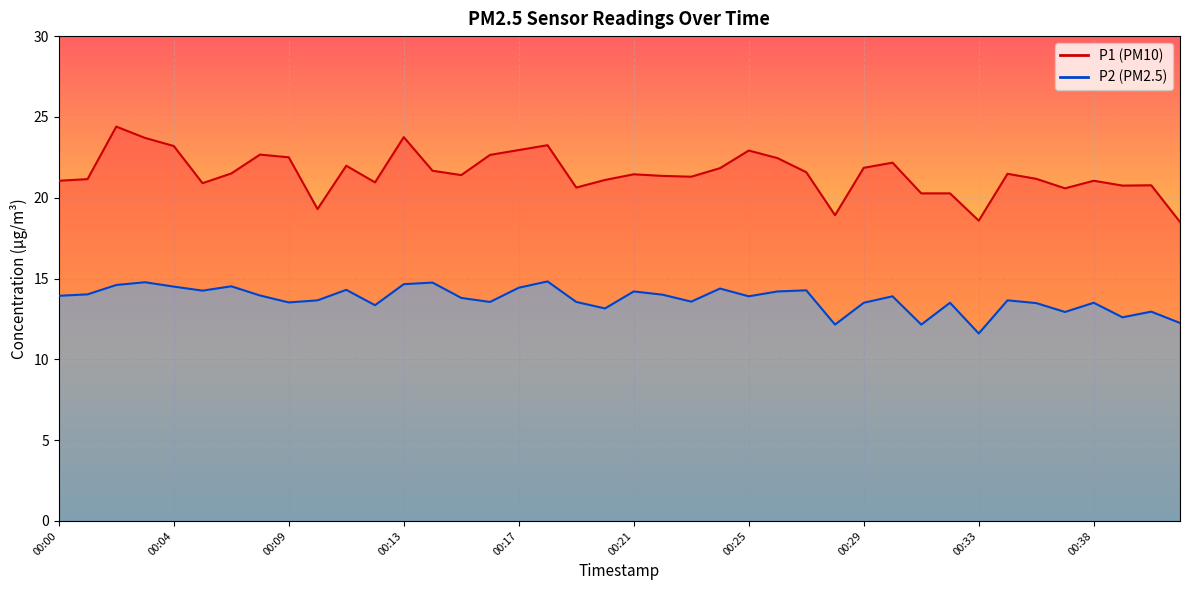

How many lines are shown in the chart?

2